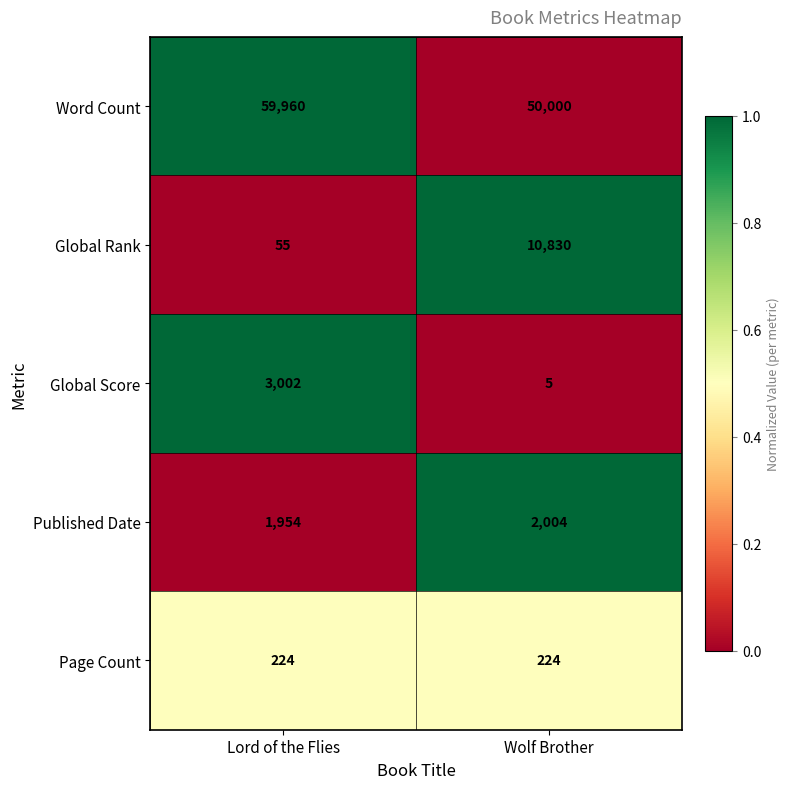

Where is Published Date nearest to the value 1979?

Lord of the Flies